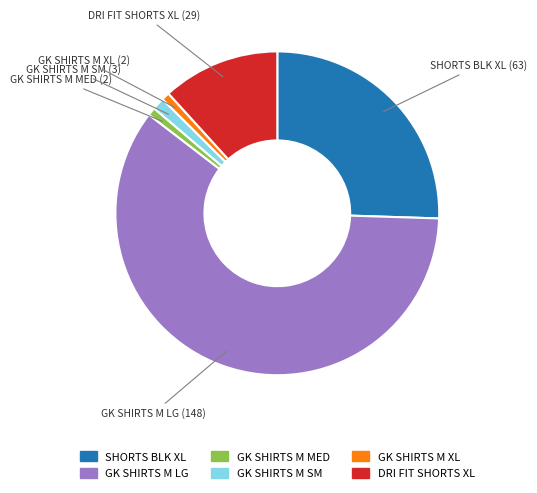

Which category has the biggest portion of the pie?

GK SHIRTS M LG